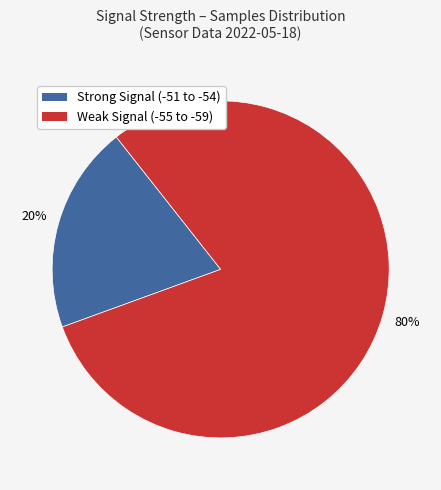

To the nearest percent, what is the difference between the largest and smallest slice percentages?

60%